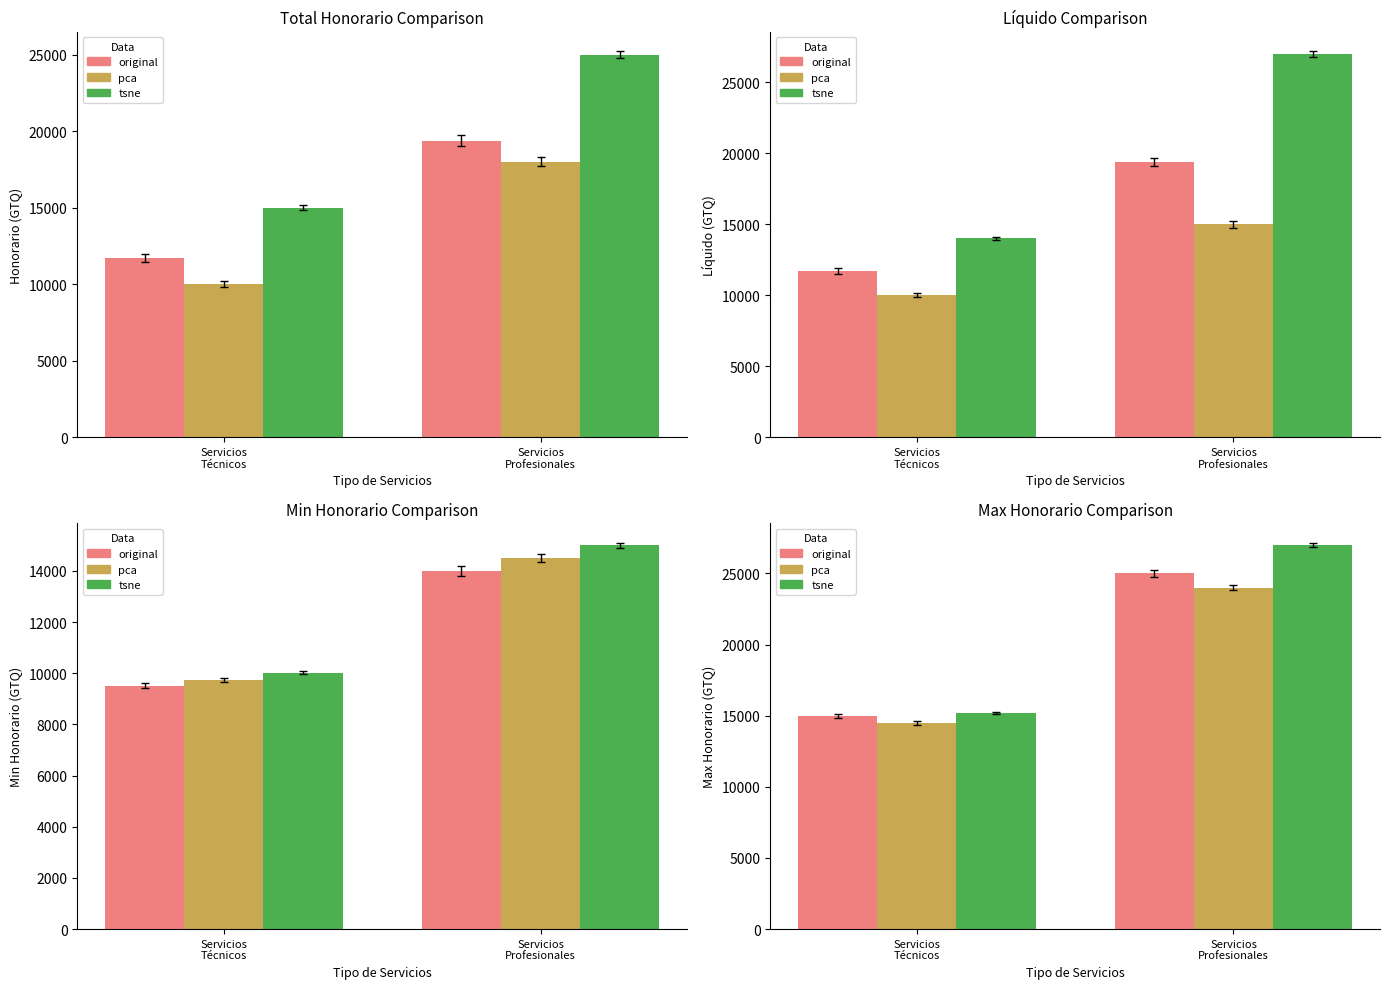

What is the label of the 2nd bar from the left?

Servicios
Profesionales